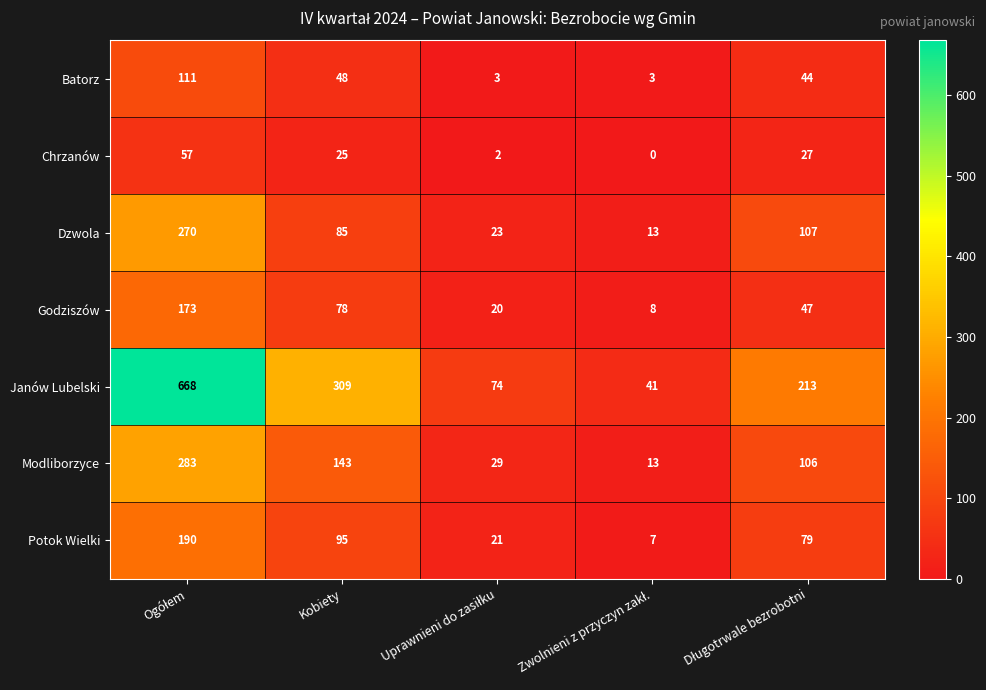

What is the sum of all Chrzanów values?

111